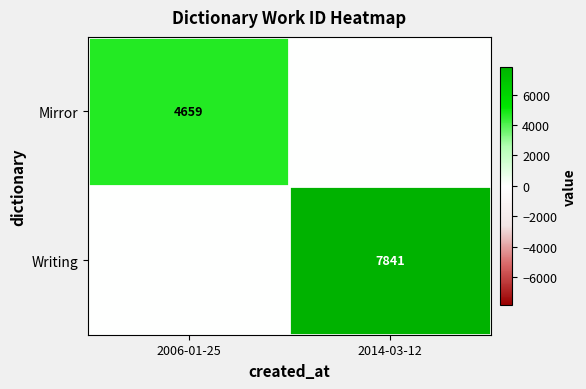

The Mirror series shows 7453 at 2006-01-25. True or false?

False